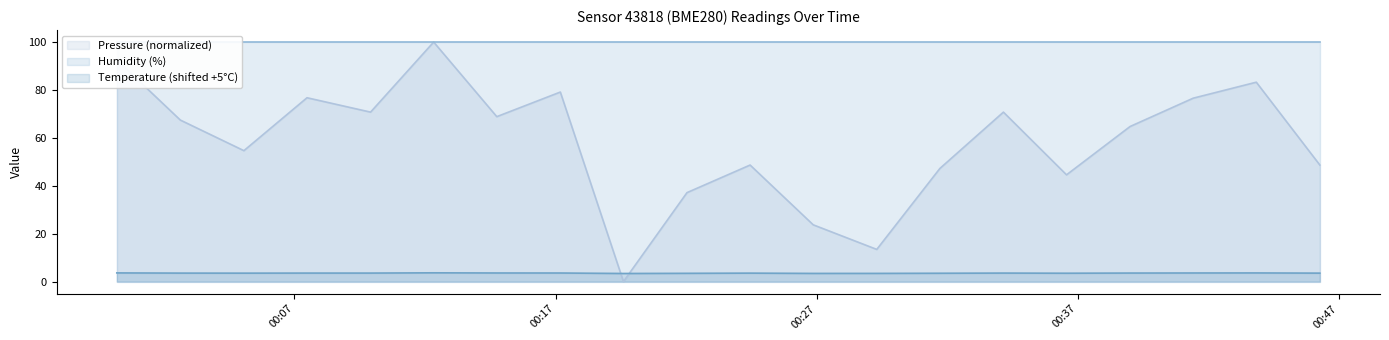

How many values in pressure are above zero?

19